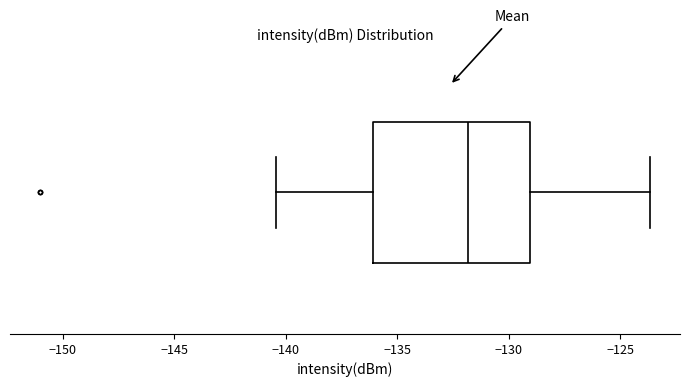

Read this box plot against the x-axis: the position of the median line, the range covered by the box, and the ends of both whiskers. The values are not printed on the chart, so give them approximately, as read against the axis.

median -132.0, box -136.0 to -129.0, whiskers -140.5 to -123.5